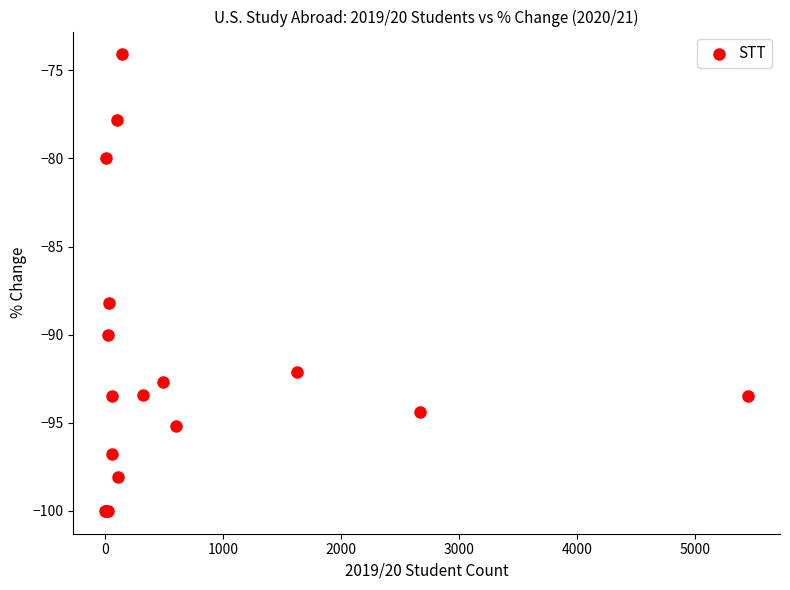

What Y value in the scatter plot is closest to -87?

-88.2